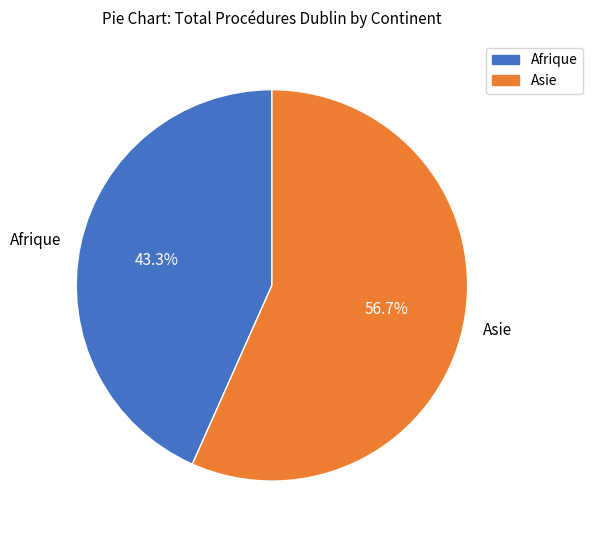

To the nearest percent, what is the combined percentage of Afrique and Asie?

100%